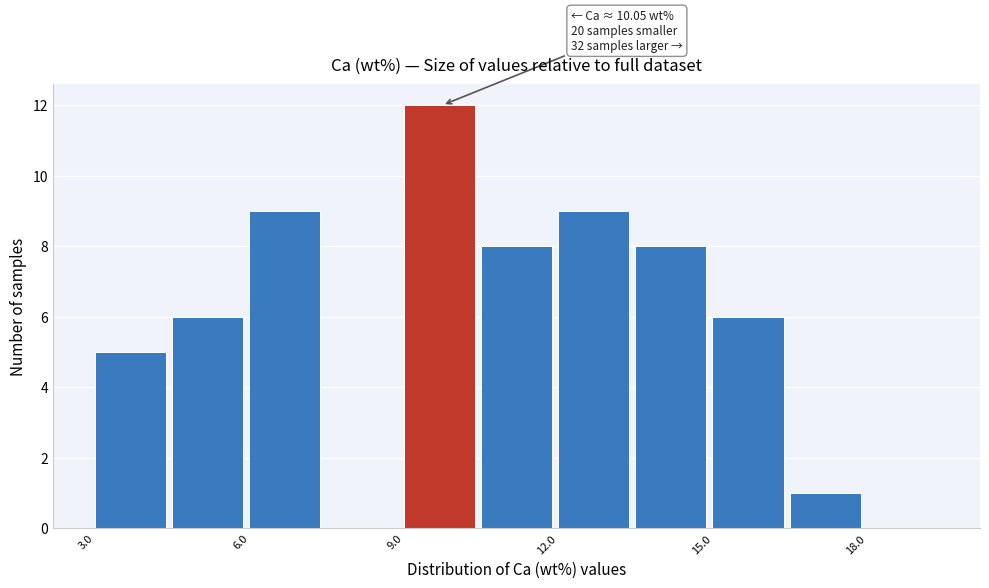

Around what value on the x-axis is the tallest bar? Give the approximate position of its centre, as read against the axis.

9.5